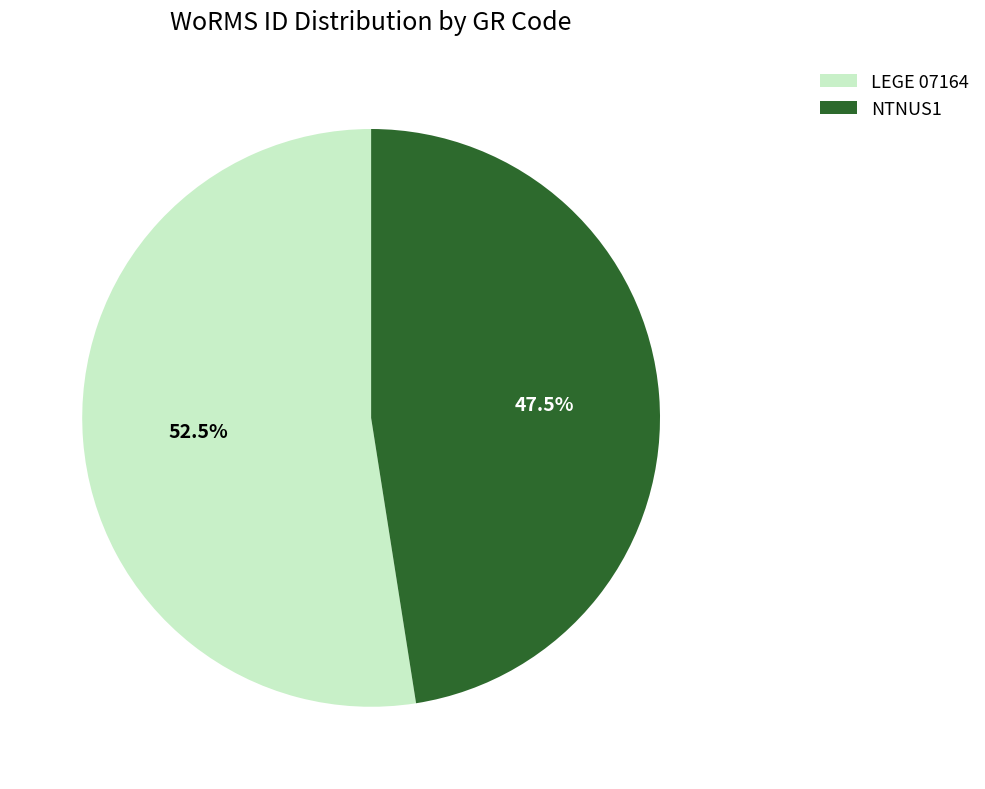

Rank the categories by value from highest to lowest.

LEGE 07164, NTNUS1